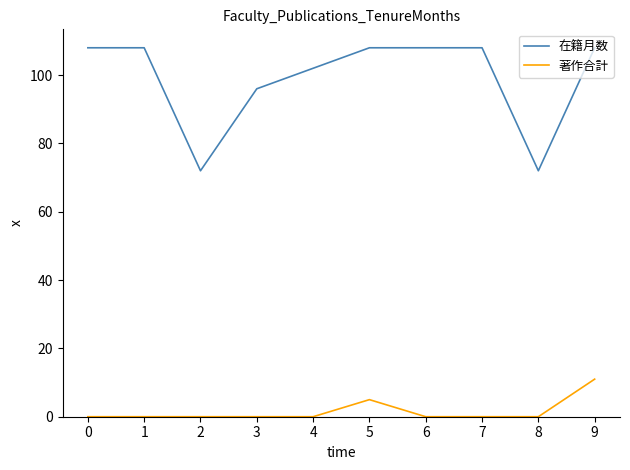

Which series changed the most between 2 and 6?

在籍月数